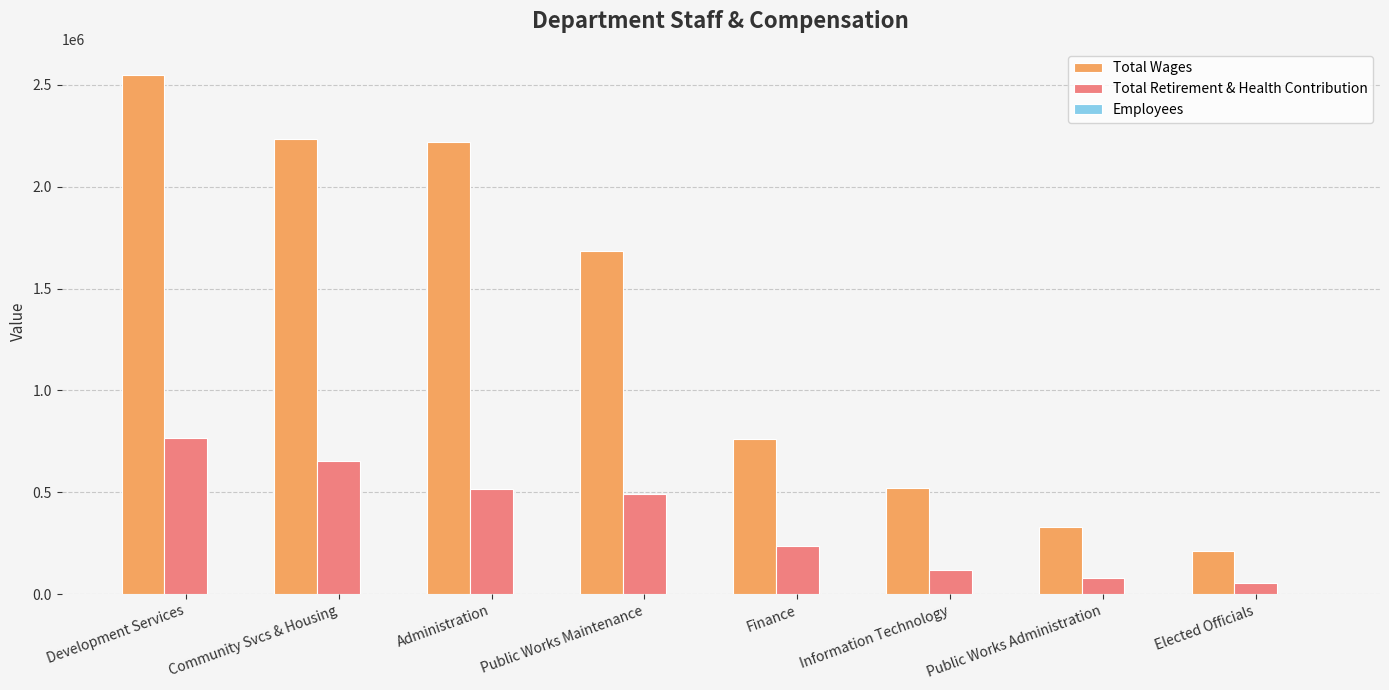

At which category does the chart reach its peak across all series?

Development Services